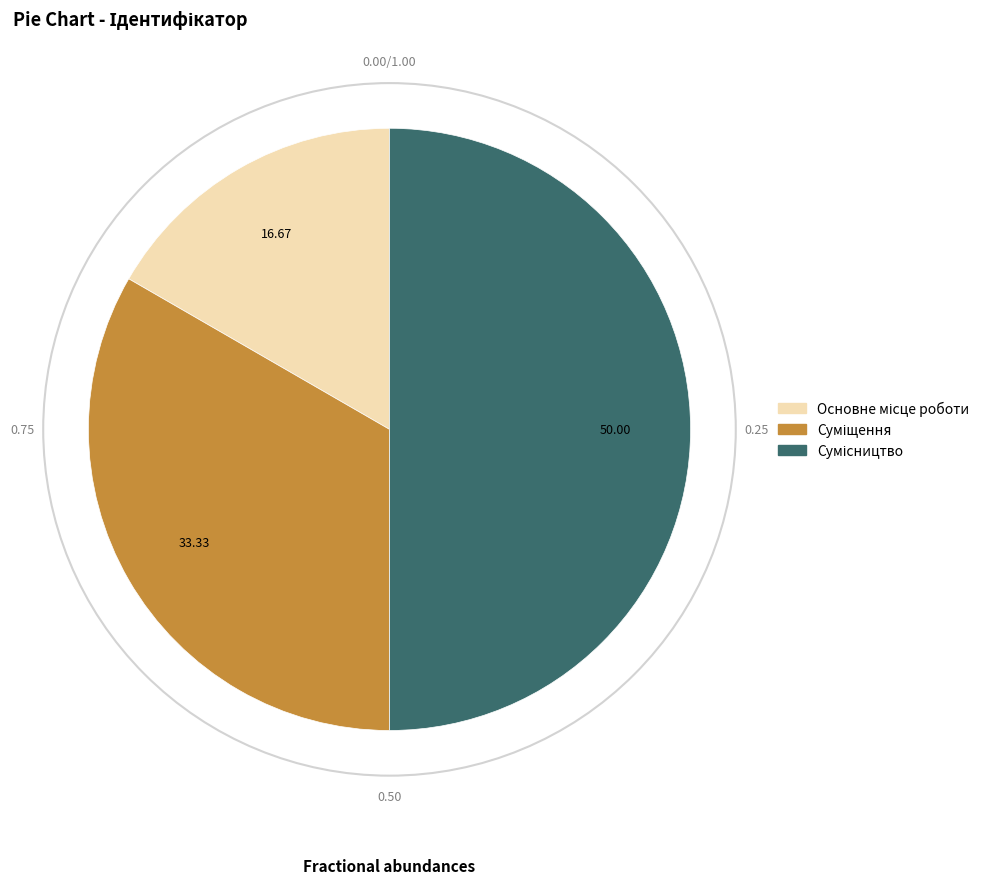

Which slice is the largest?

Сумісництво